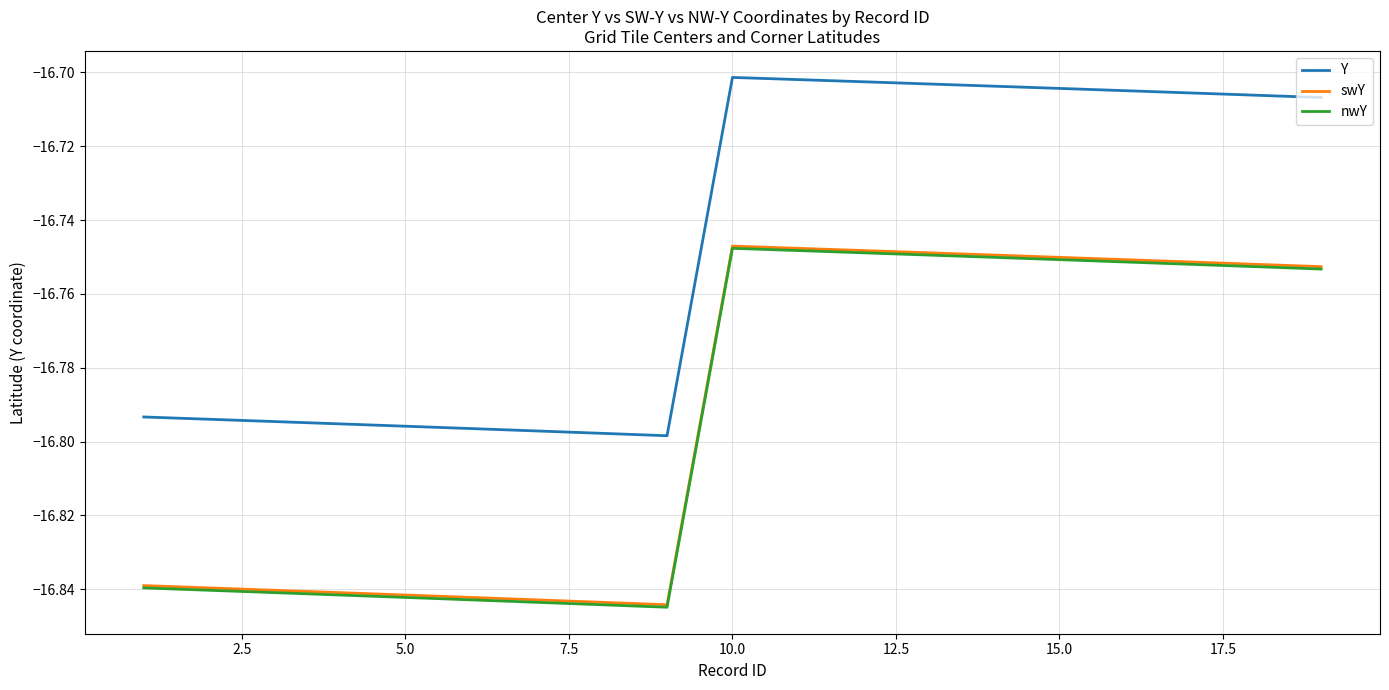

Which series has the largest range (max minus min)?

nwY